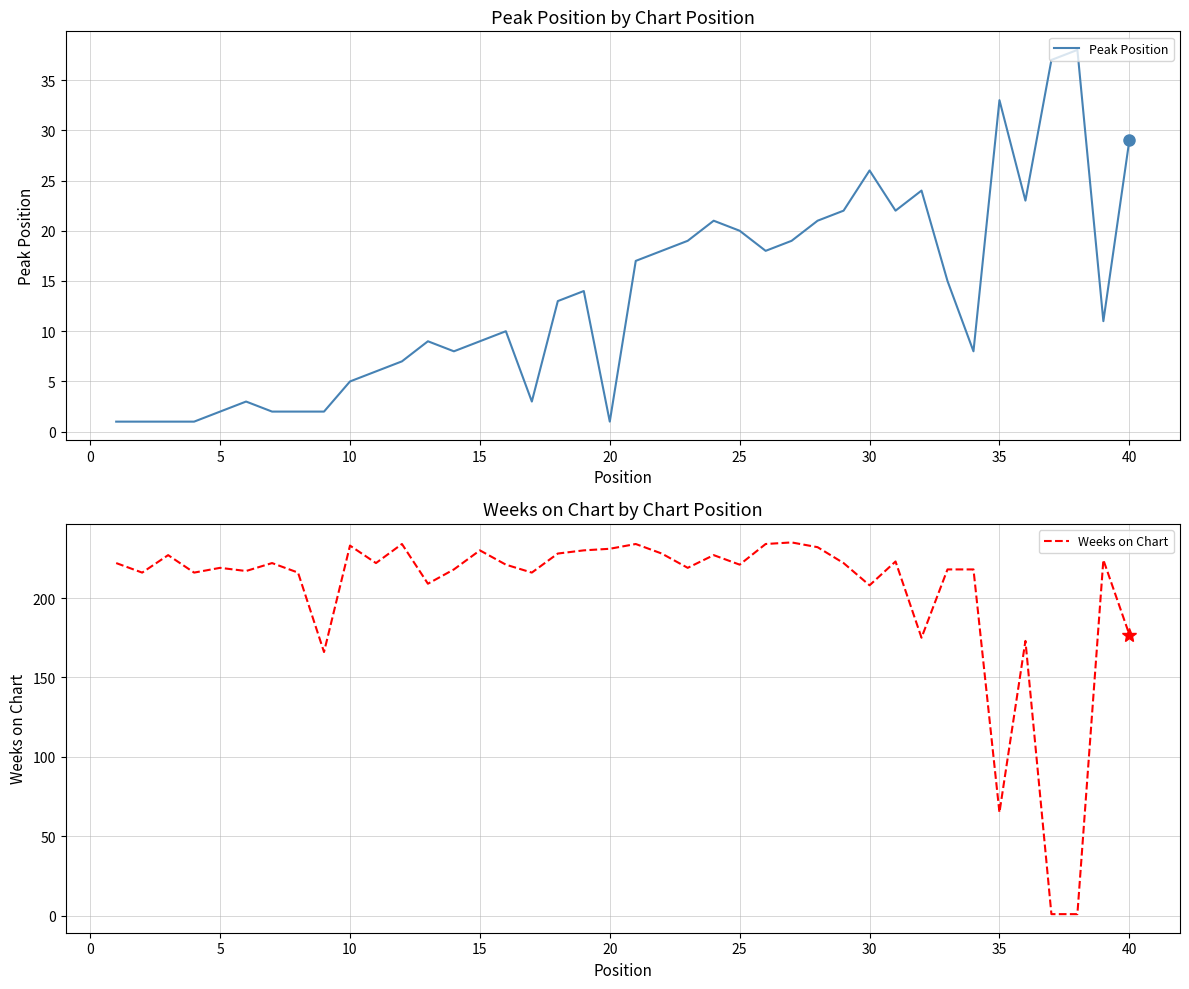

What is the maximum value shown in the chart?

235